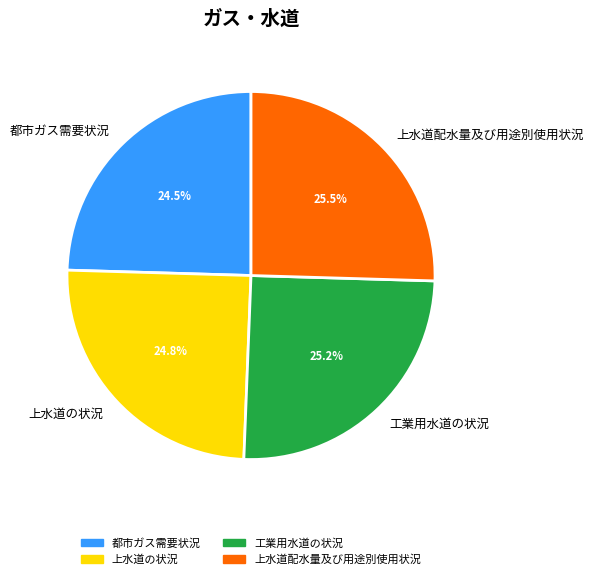

Which has a higher value, 上水道の状況 or 上水道配水量及び用途別使用状況?

上水道配水量及び用途別使用状況